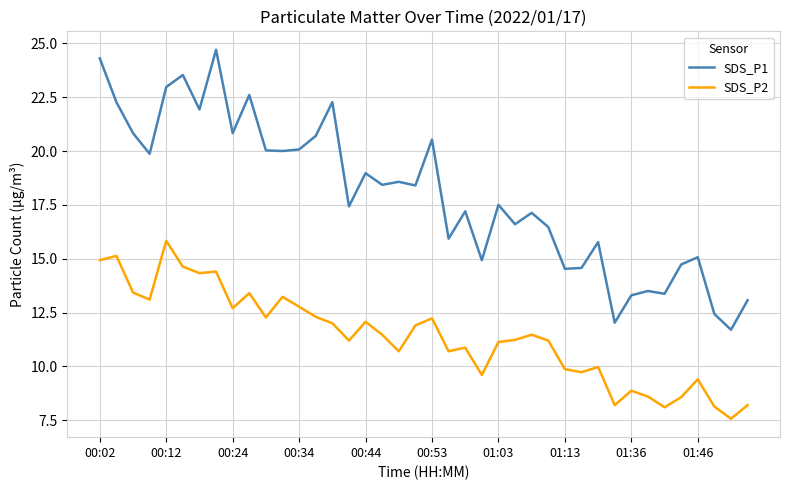

What is the sum of all SDS_P1 values?

719.1